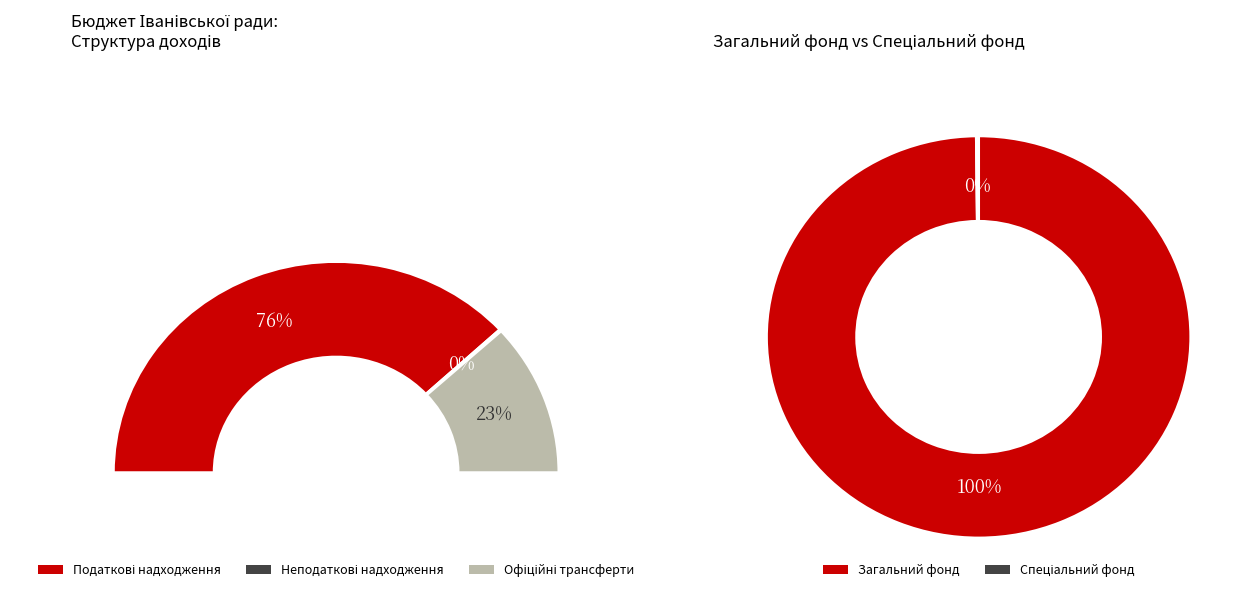

Rank the categories by value from lowest to highest.

Неподаткові надходження, Офіційні трансферти, Податкові надходження